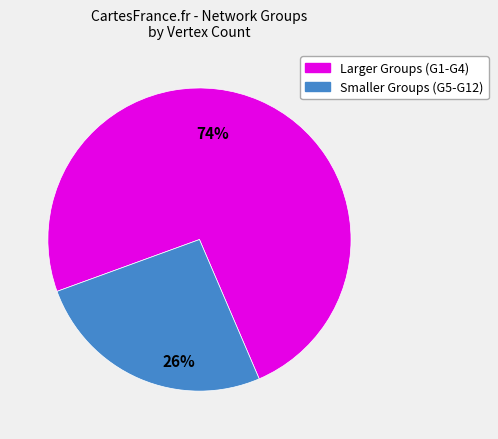

Between Smaller Groups (G5-G12) and Larger Groups (G1-G4), which is larger?

Larger Groups (G1-G4)